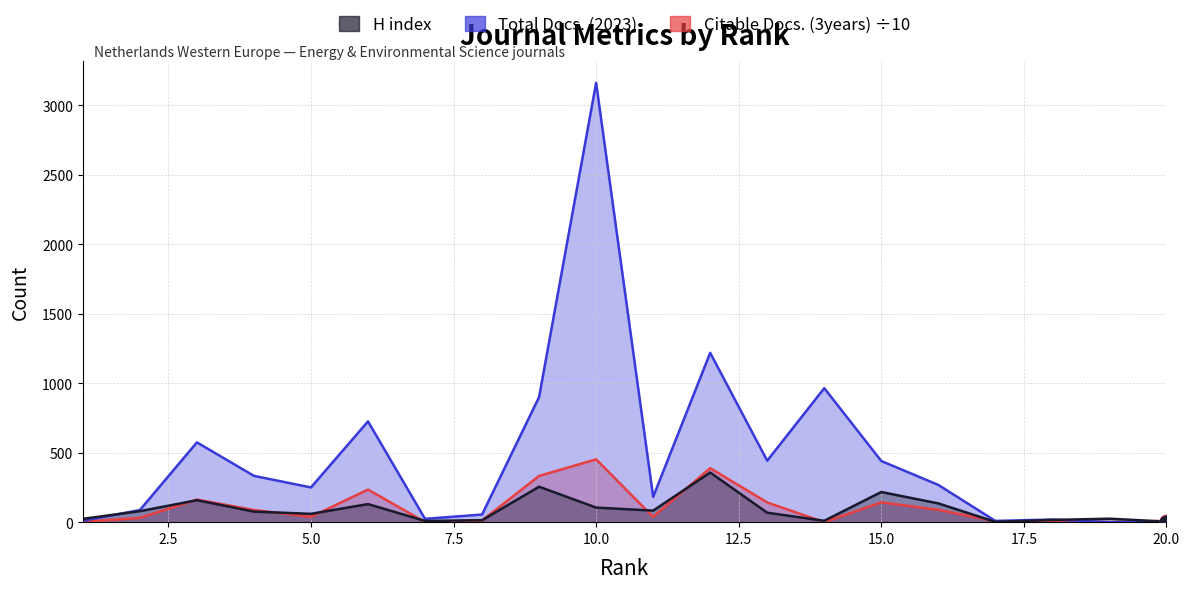

Which series has the largest total across all categories?

Total Docs. (2023)